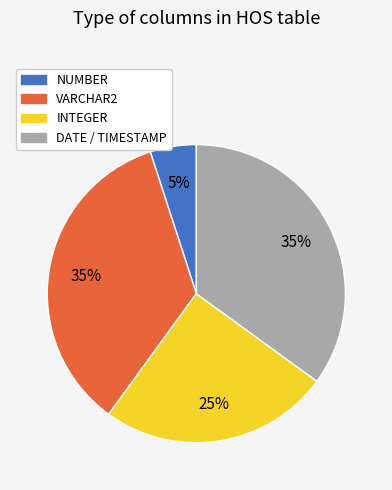

Does any single category account for the majority?

No